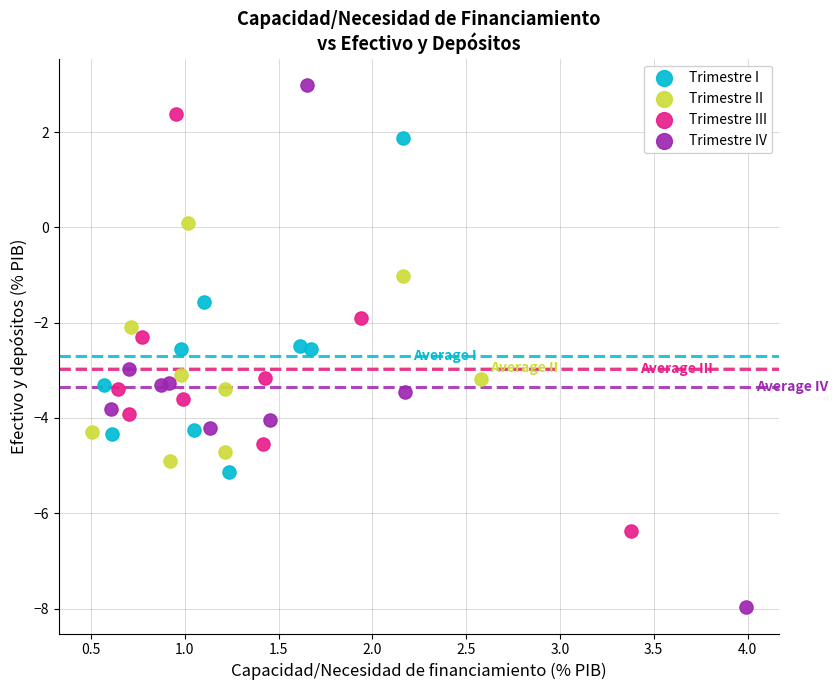

Which series has the widest spread of Y values?

Trimestre IV